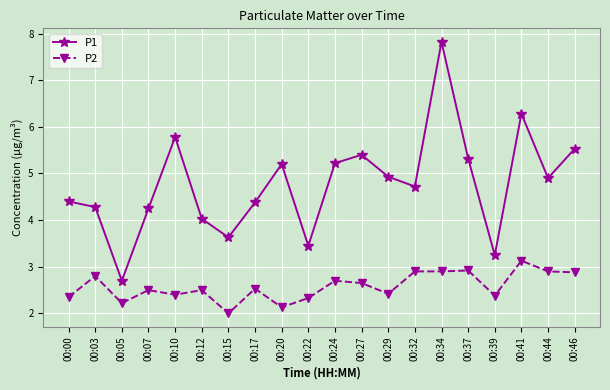

Which series has the widest spread of values?

P1